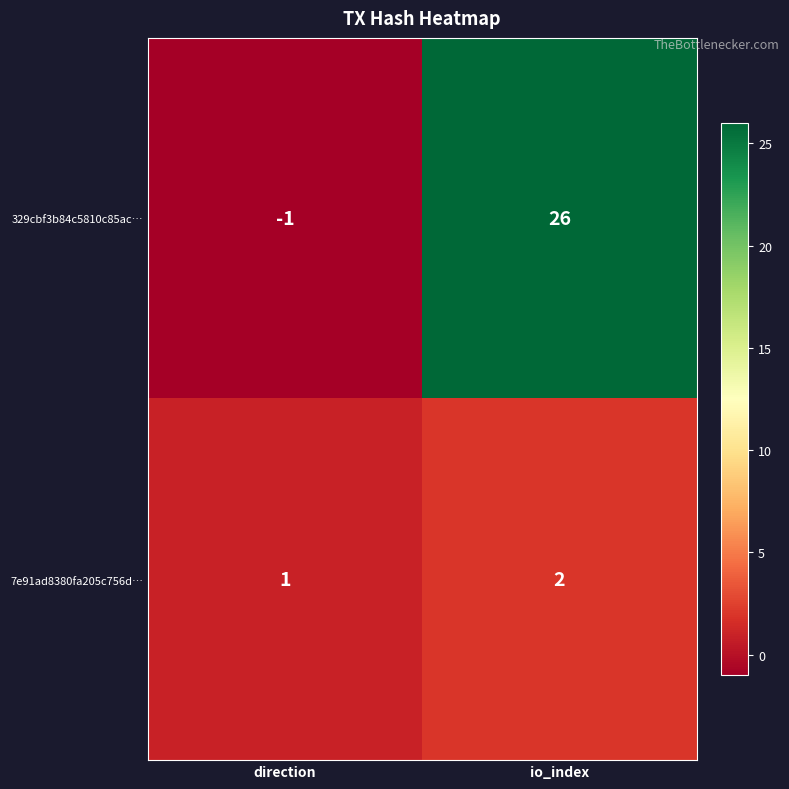

What is the difference between the maximum and minimum values in the 329cbf3b84c5810c85ac… series?

27